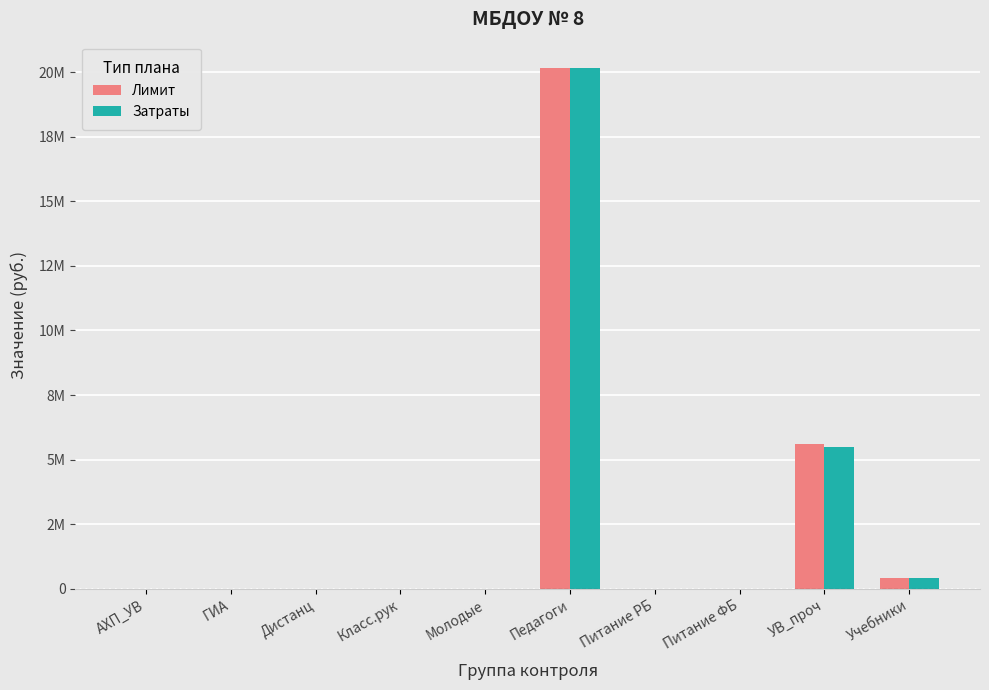

What are all the series names shown in the legend?

Лимит, Затраты